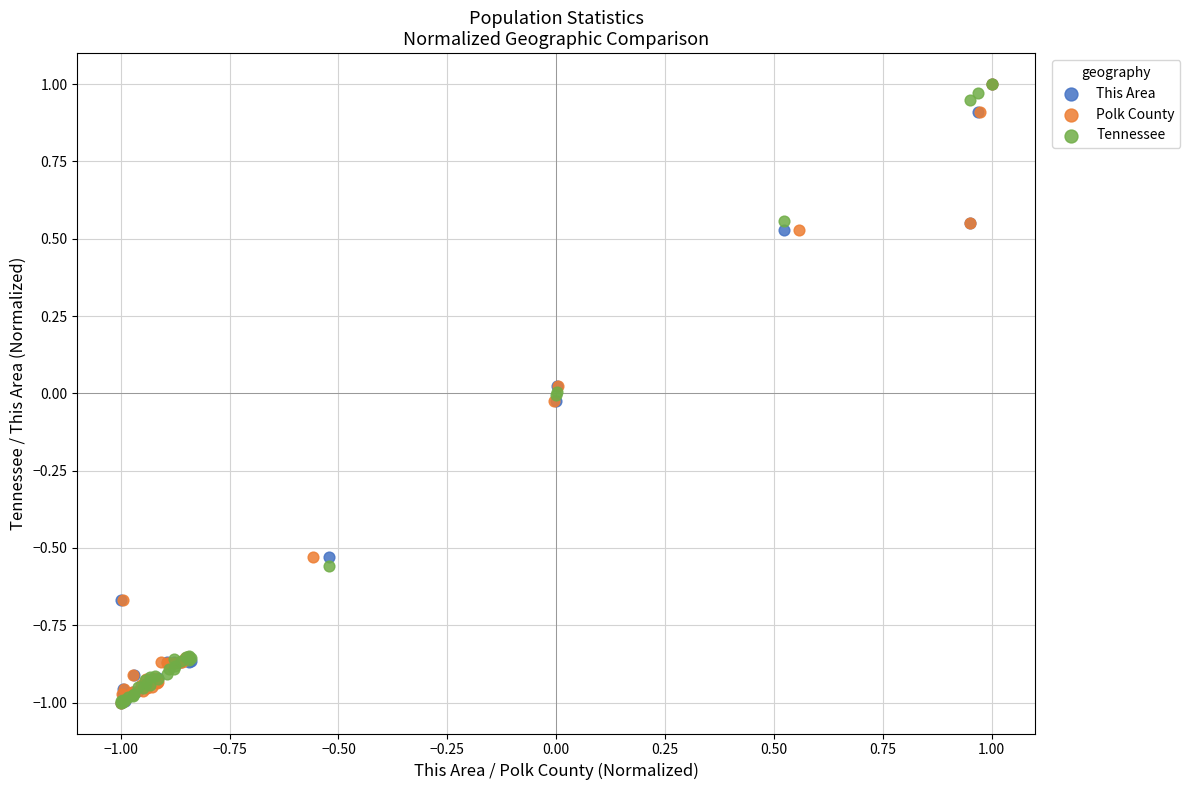

What are all the series names shown in the legend?

This Area, Polk County, Tennessee